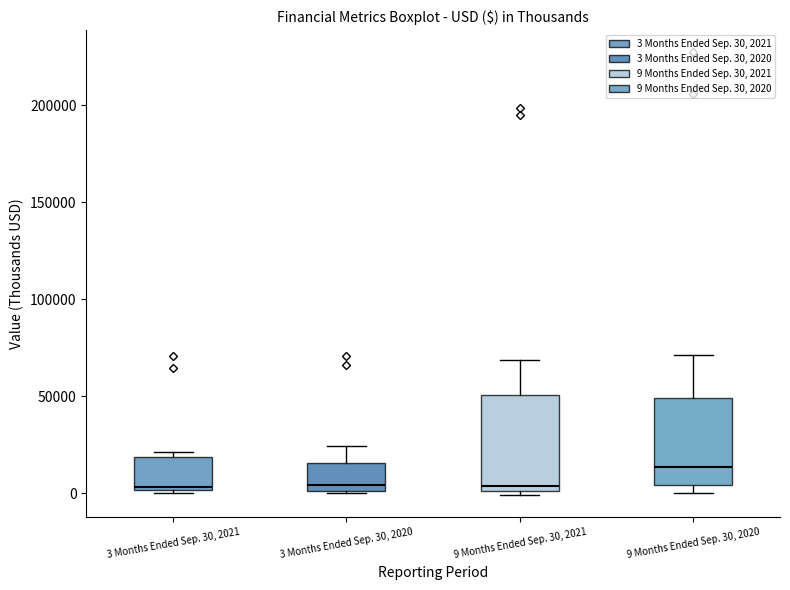

Reading left to right, transcribe this box plot: for each box, give where its median line is, the range the box spans, and where its two whiskers end, as read against the y-axis. The values are not printed on the chart, so give them approximately, as read against the axis.

3 Months Ended Sep. 30, 2021: median 5000, box 0 to 20000, whiskers 0 to 20000 (just above the box's upper edge)
3 Months Ended Sep. 30, 2020: median 5000, box 0 to 15000, whiskers 0 to 25000
9 Months Ended Sep. 30, 2021: median 5000, box 0 to 50000, whiskers 0 (just below the box's lower edge) to 70000
9 Months Ended Sep. 30, 2020: median 15000, box 5000 to 50000, whiskers 0 to 70000